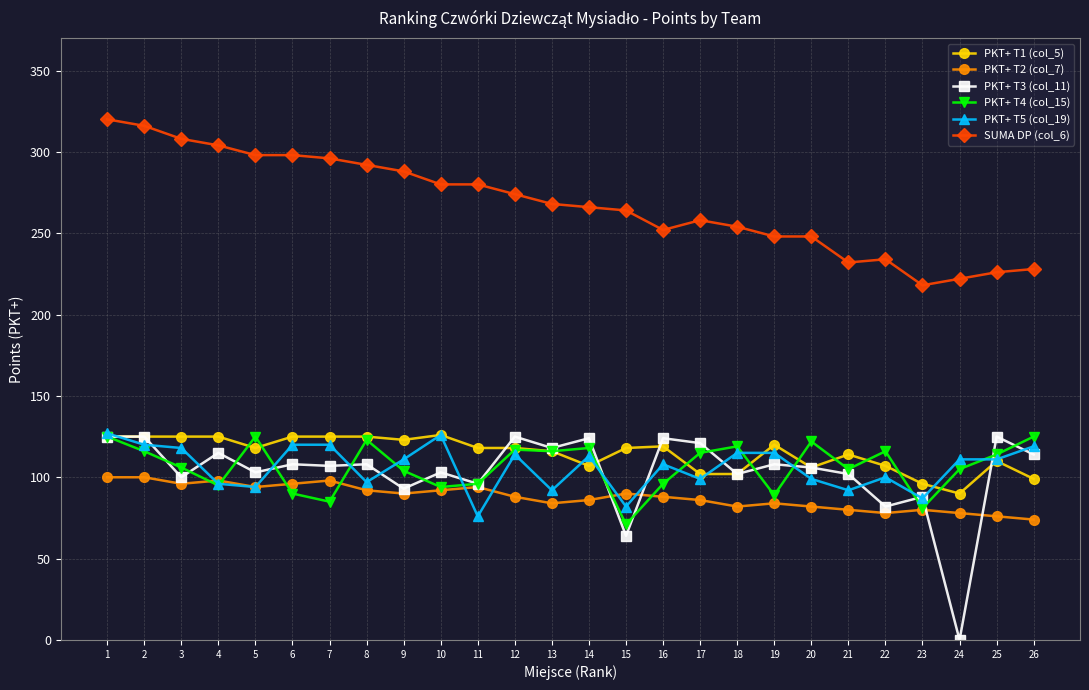

Which series has the largest total across all categories?

SUMA DP (col_6)